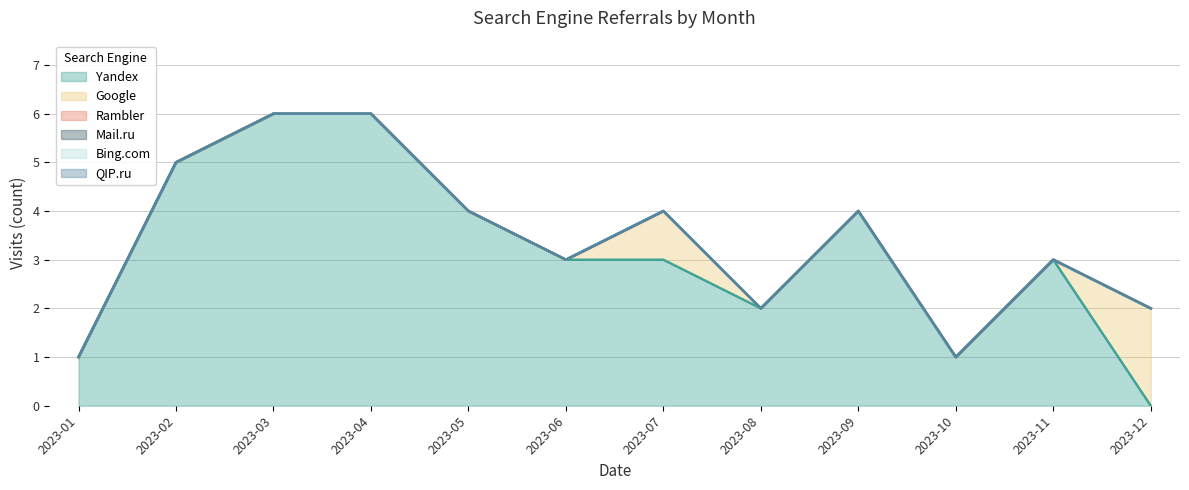

True or false: Yandex has more than 2 interior local peaks.

True